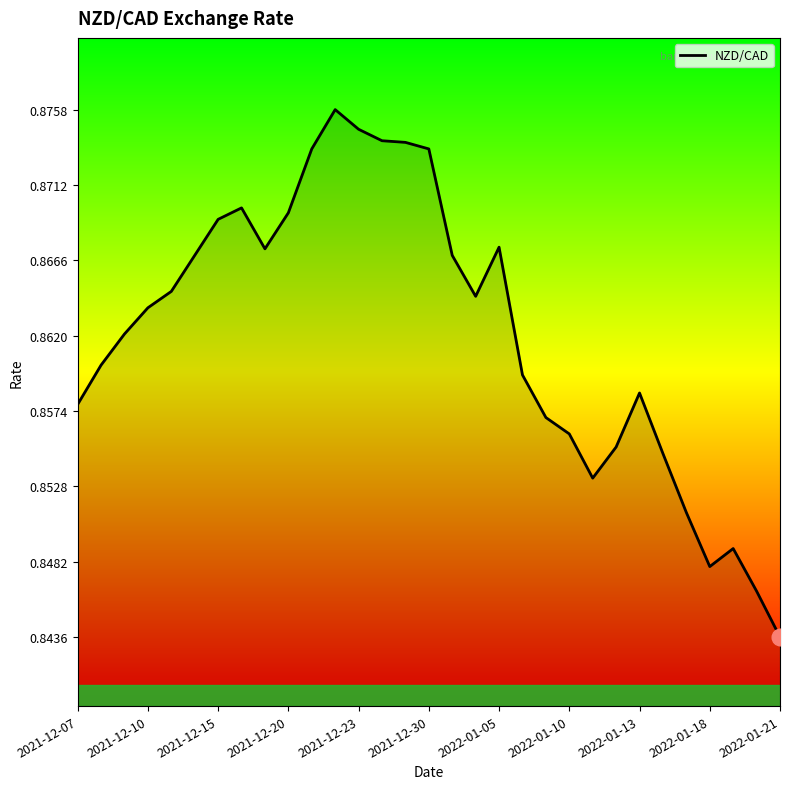

Between 2022-01-18 and 2021-12-15, which is larger?

2021-12-15